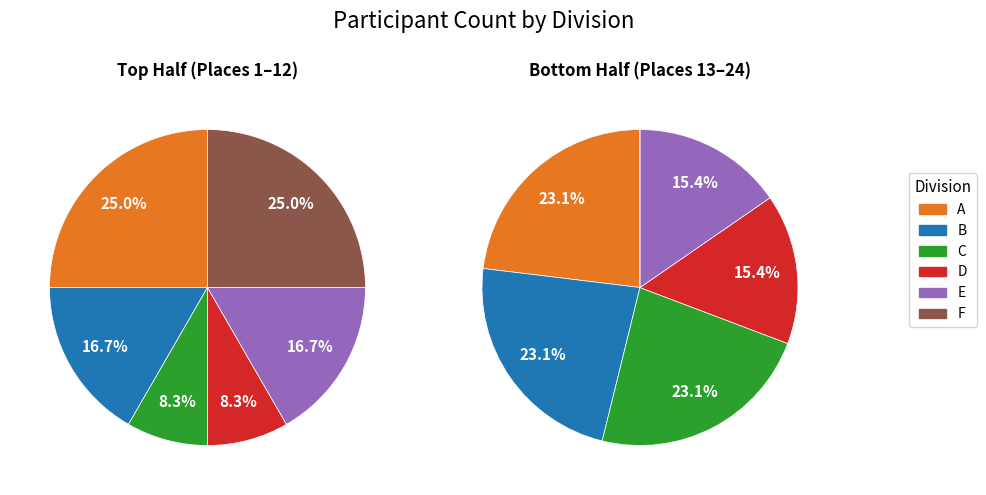

What is the ratio of the value at C to the value at D?

1.3